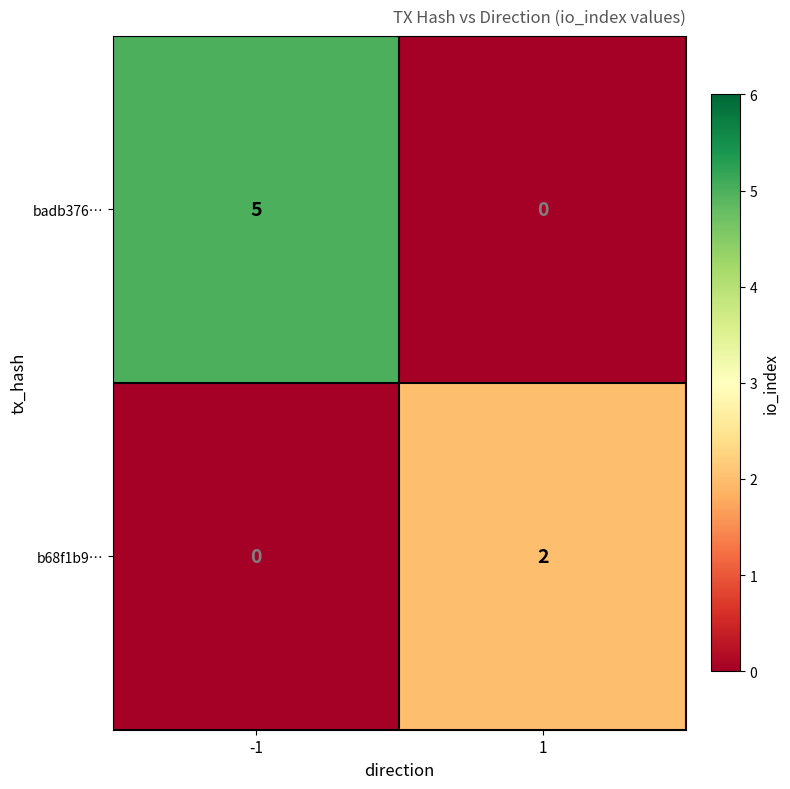

Read the badb376… value at -1.

5